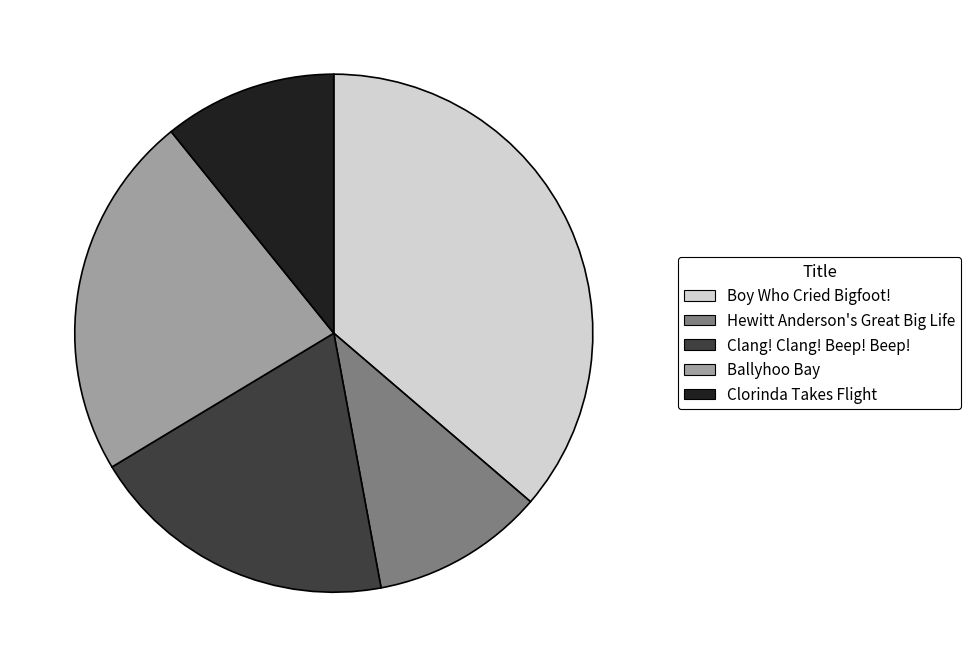

Which slice is the largest?

Boy Who Cried Bigfoot!